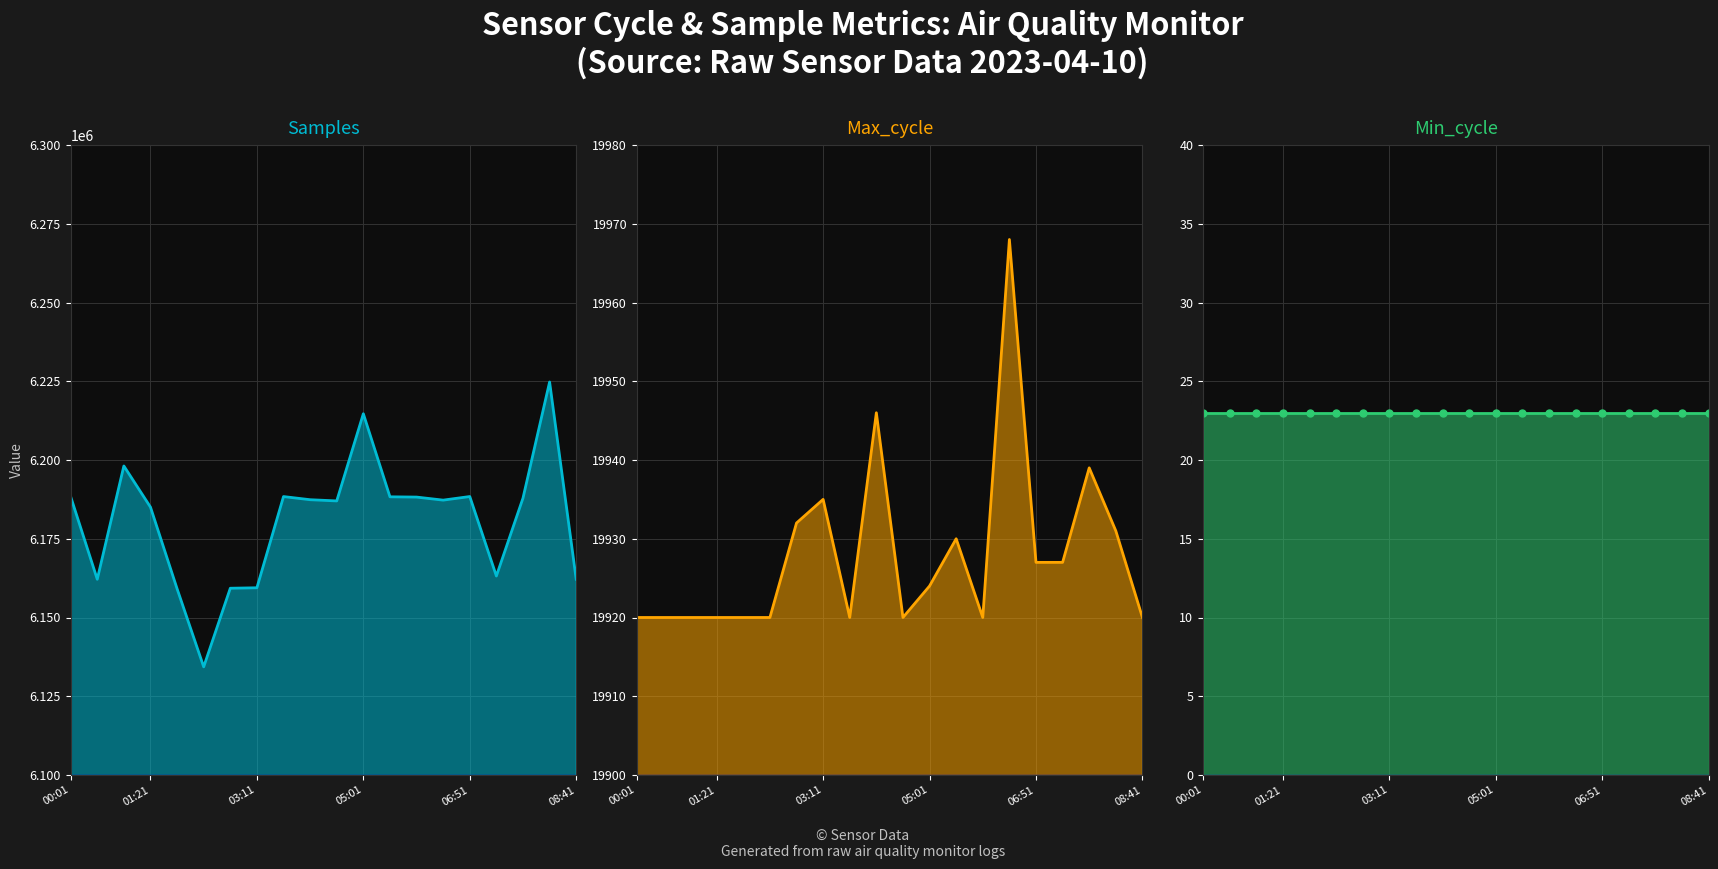

What is the value of the Min_cycle point at the 12th from the left?

23